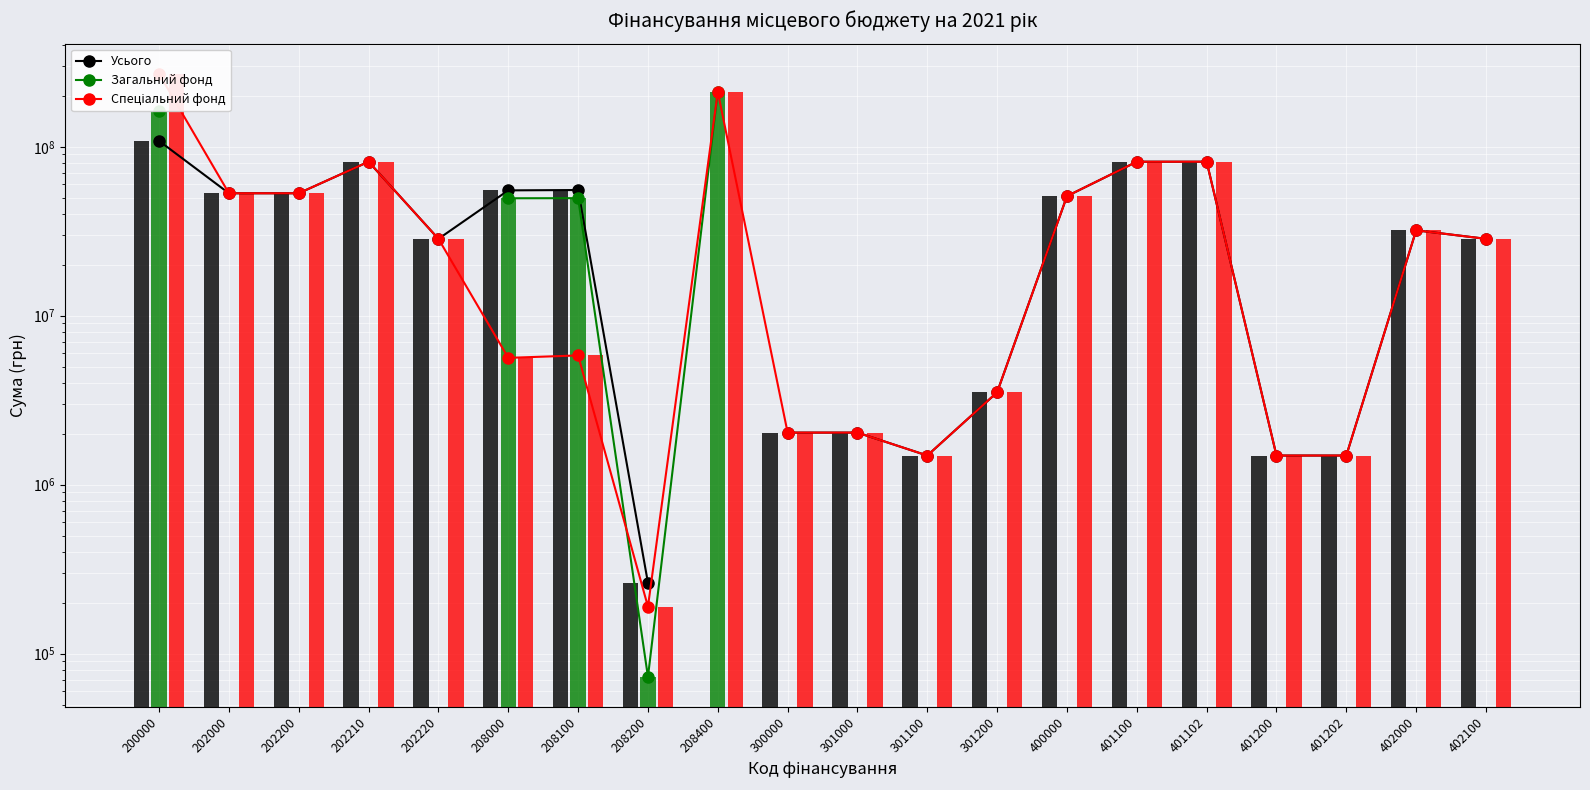

True or false: Загальний фонд has a value of 92830416.6 at 208400.

False